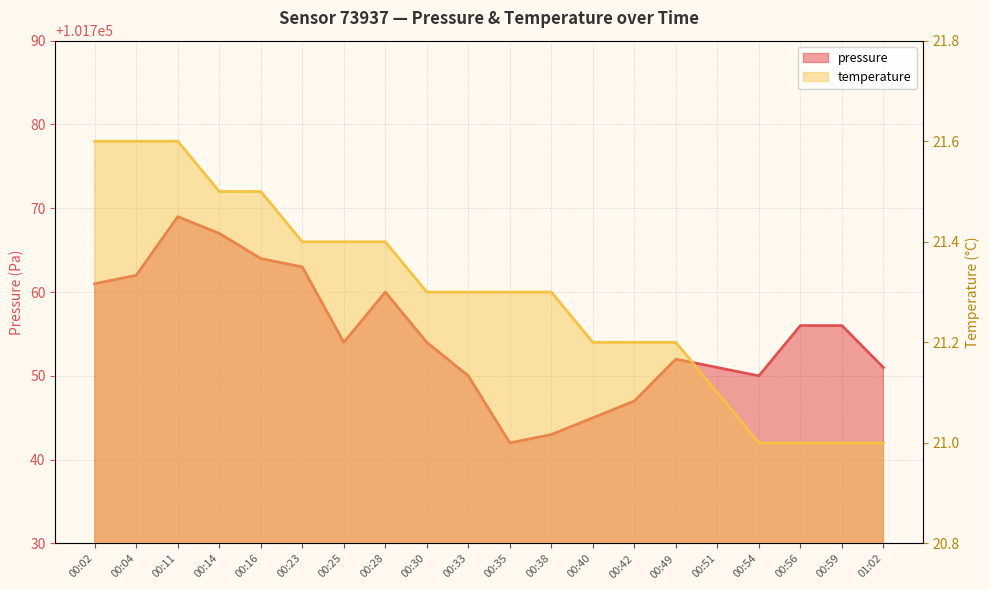

What is the maximum value shown in the chart?

101769.0